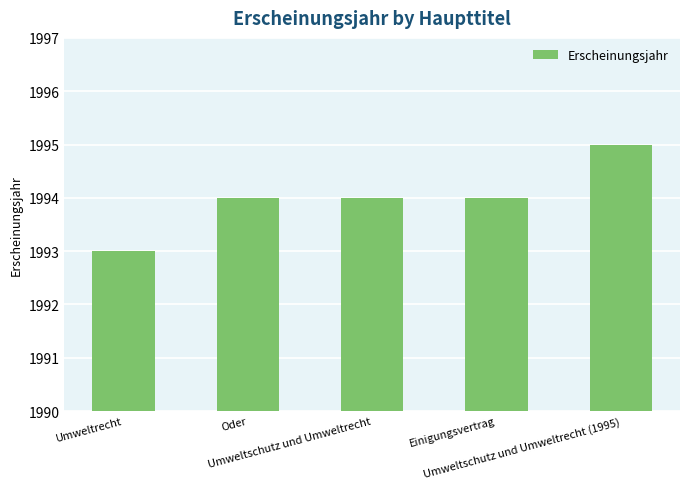

What is the maximum value shown in the chart?

1995